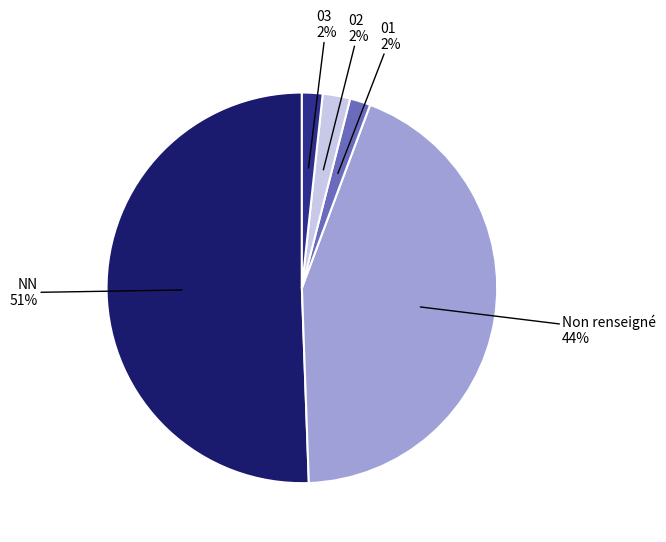

Is there a majority slice in this chart?

Yes